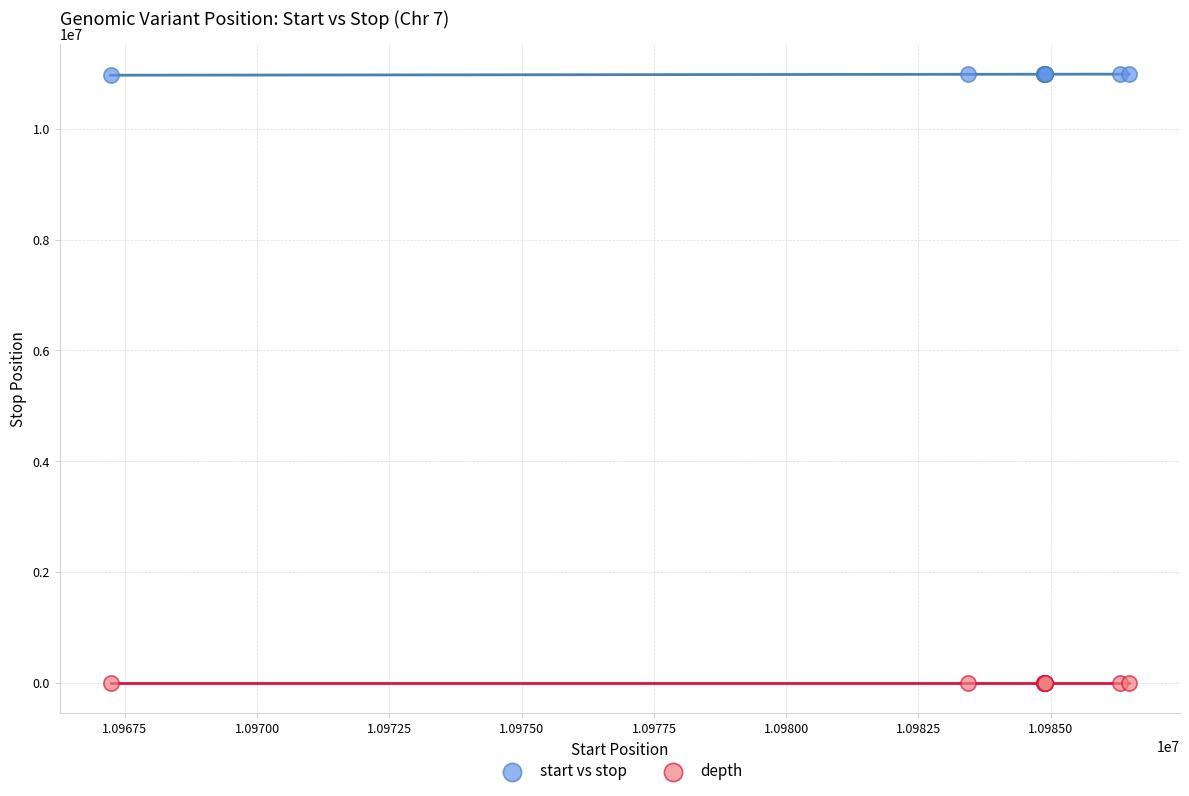

What is the X range (max minus min) for the scatter plot?

19250